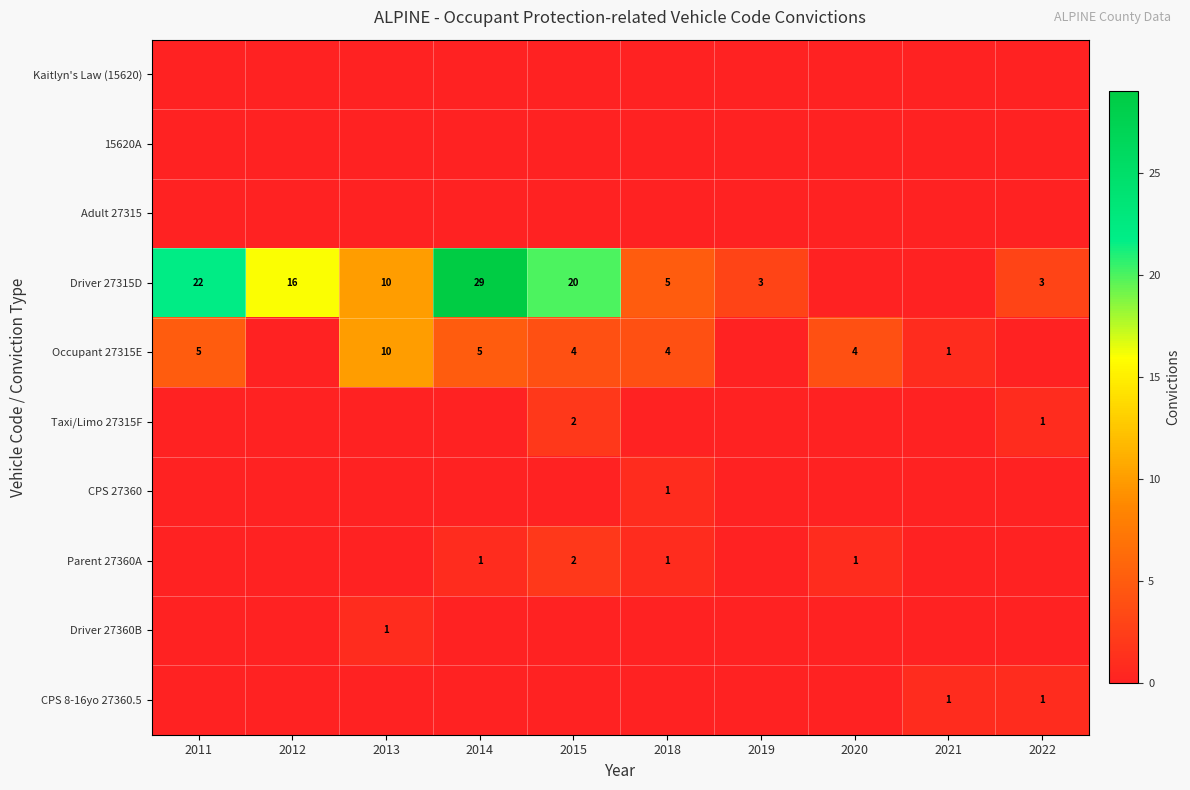

True or false: Driver 27315D has a value of 3 at 2019.

True